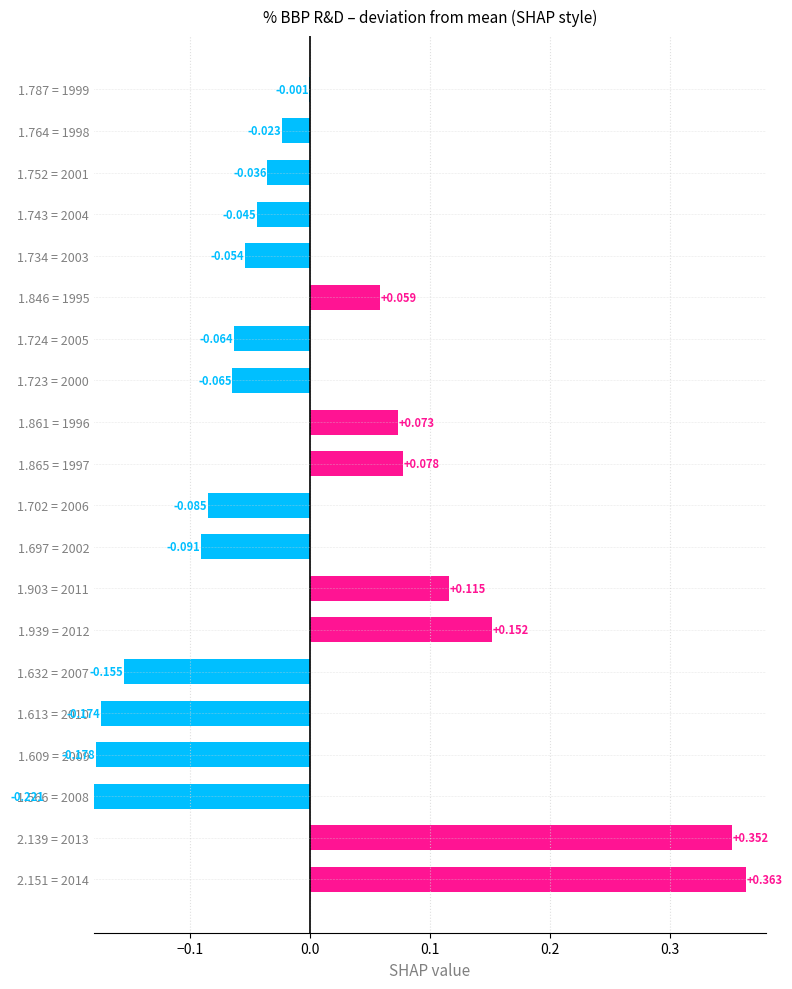

What position from the right is 1.787 = 1999?

1